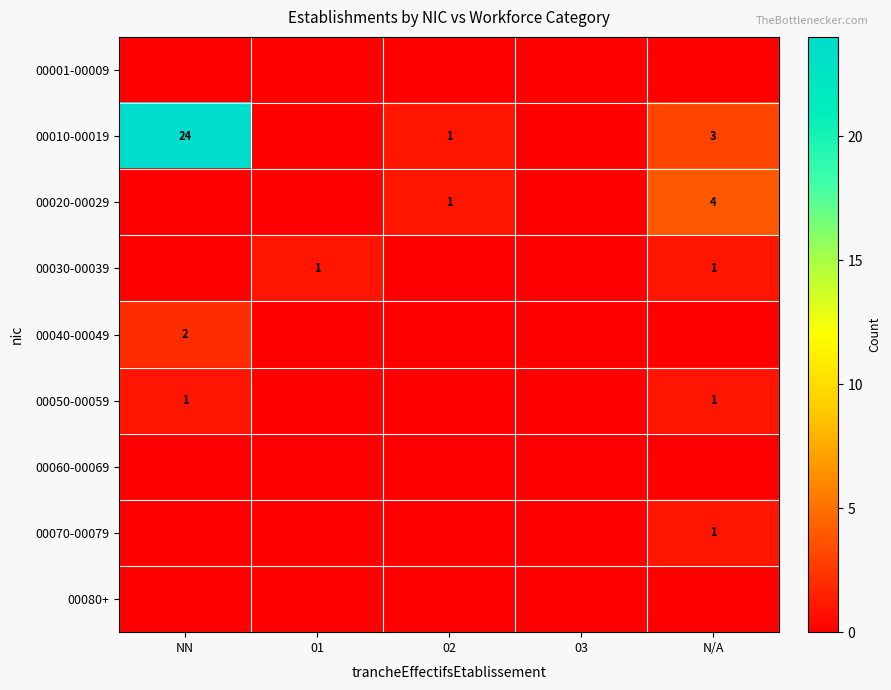

Is it true that 00060-00069 equals 0 at N/A?

True